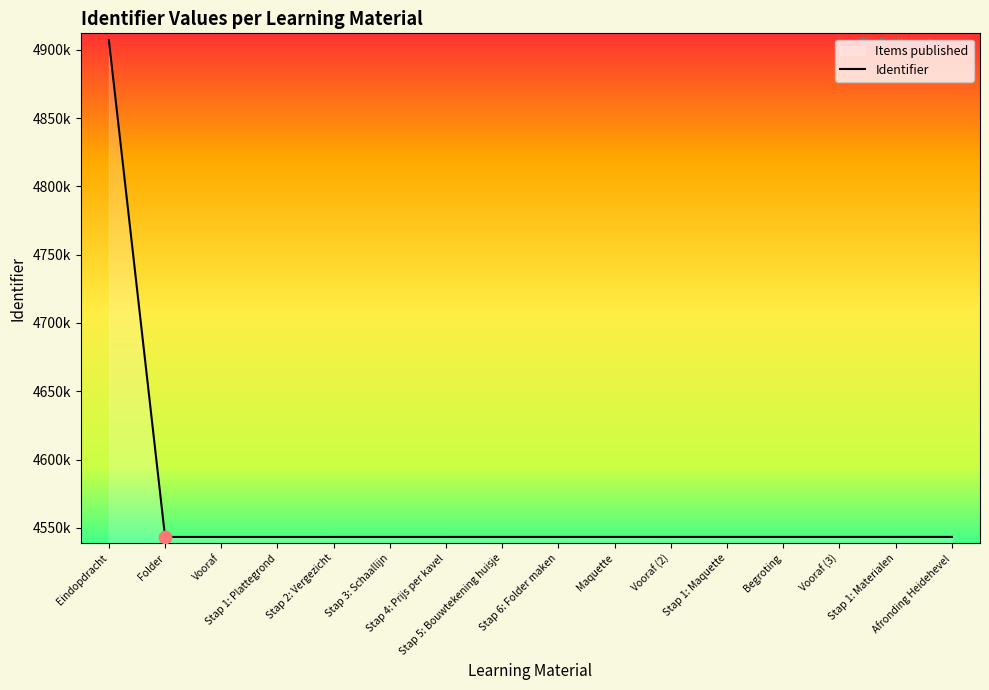

Which has a higher value, Folder or Vooraf (2)?

Vooraf (2)